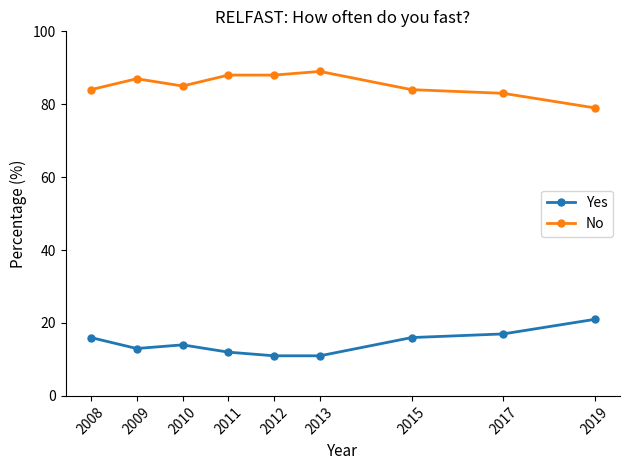

What is the greatest value displayed?

89